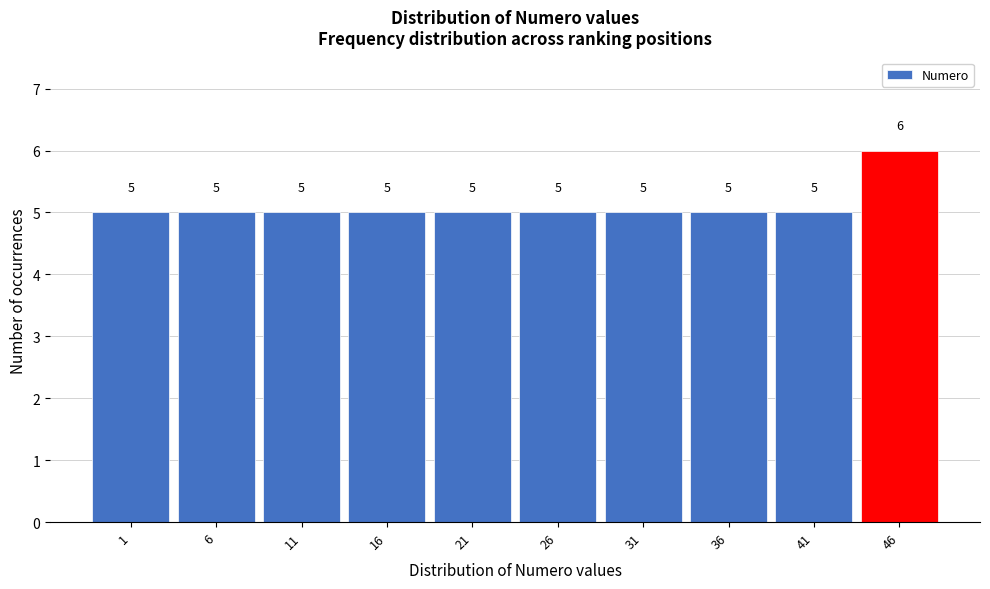

Reading left to right, transcribe all the data shown in this chart.

1=5	6=5	11=5	16=5	21=5	26=5	31=5	36=5	41=5	46=6